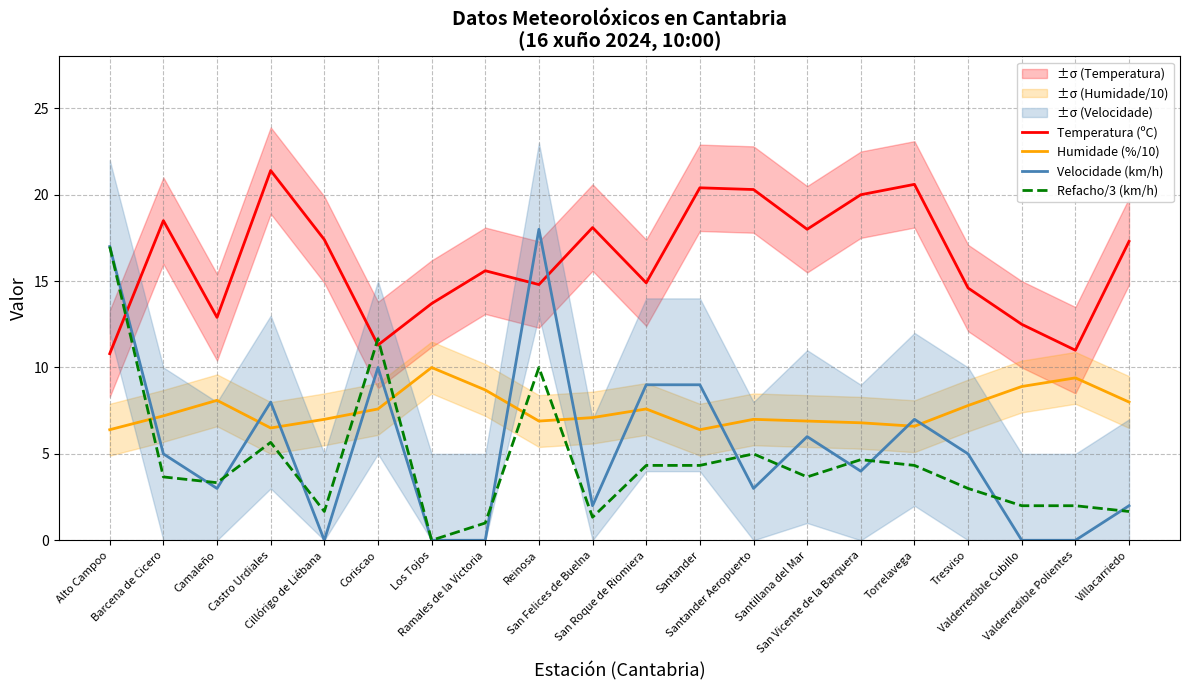

What is the label of the 11th point from the left?

San Roque de Riomiera